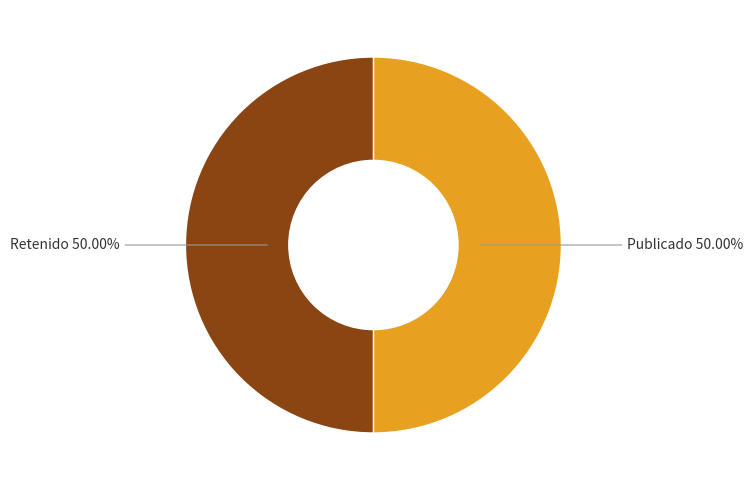

Approximately how many times larger is the value at Publicado compared to Retenido?

1.0